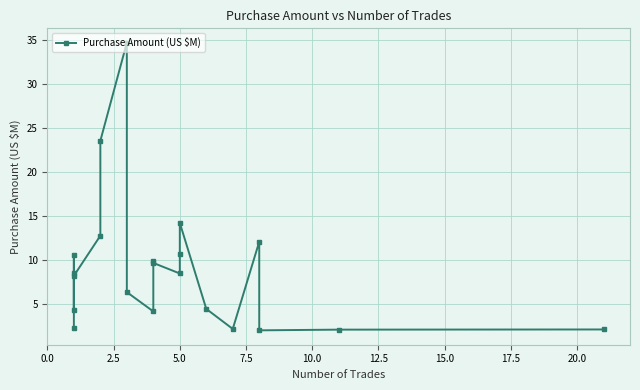

What is the maximum value shown in the chart?

34.7